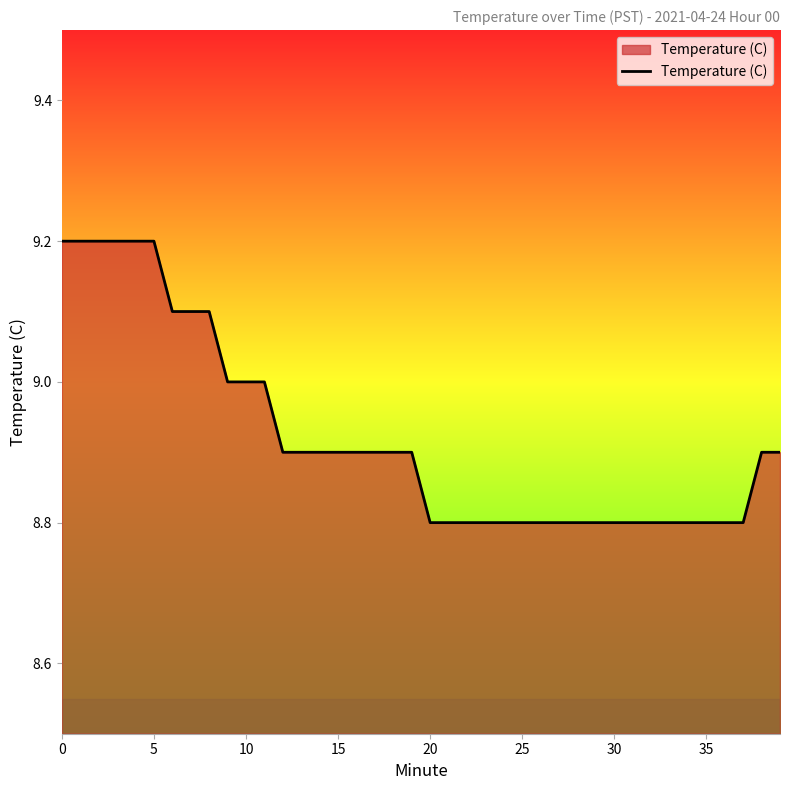

What is the average value?

8.9